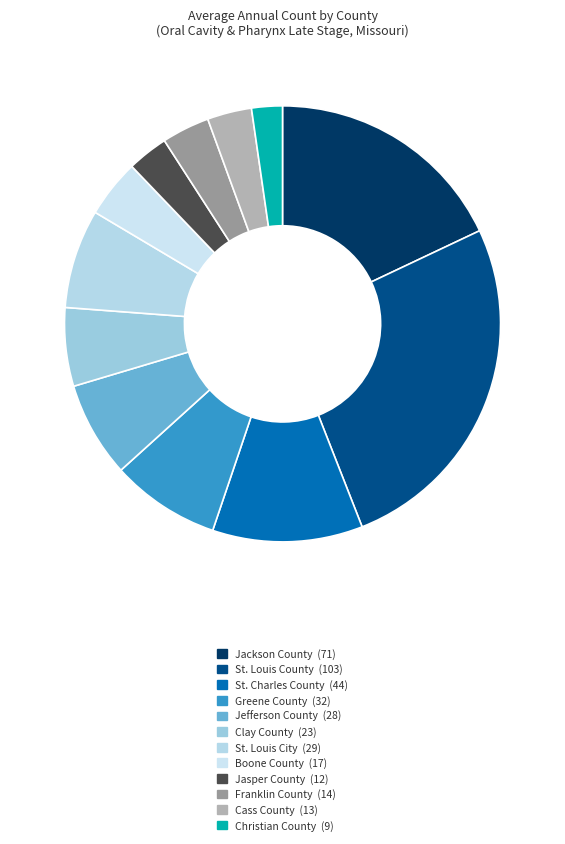

The Clay County slice represents 6% of the pie. True or false?

True